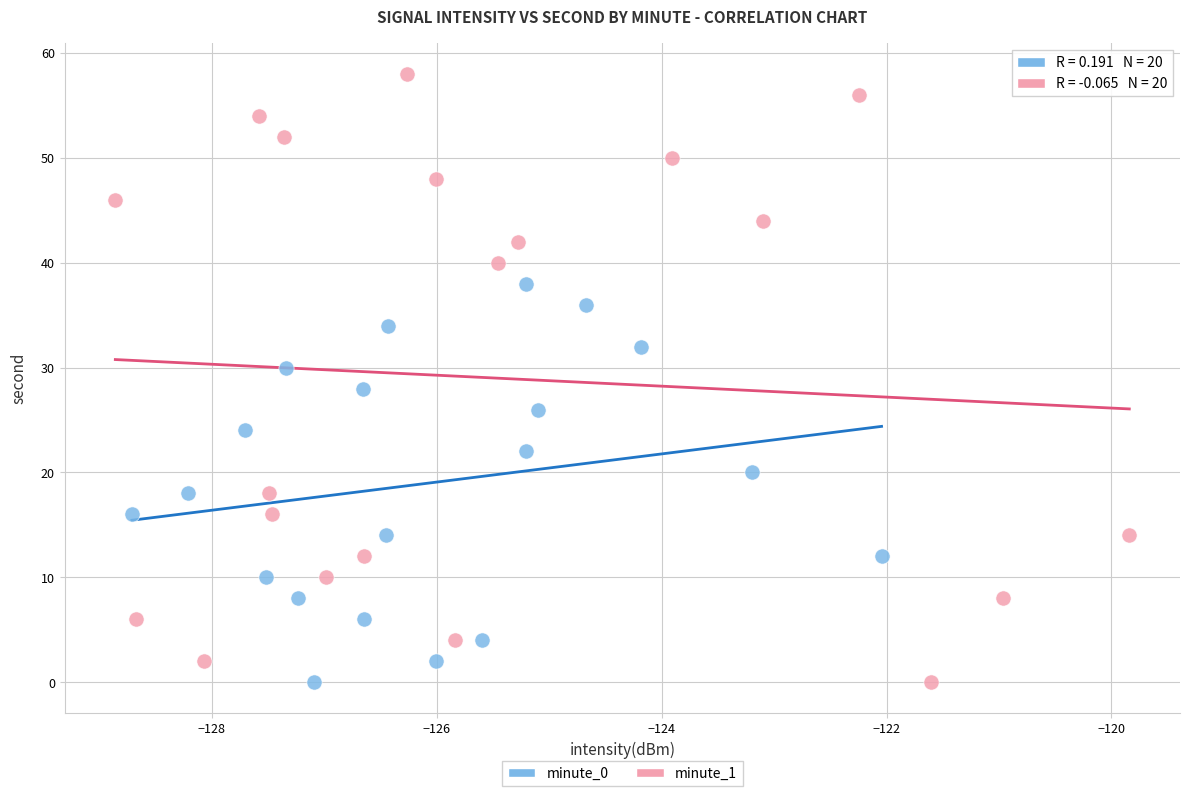

Which series has the widest spread of Y values?

minute_1